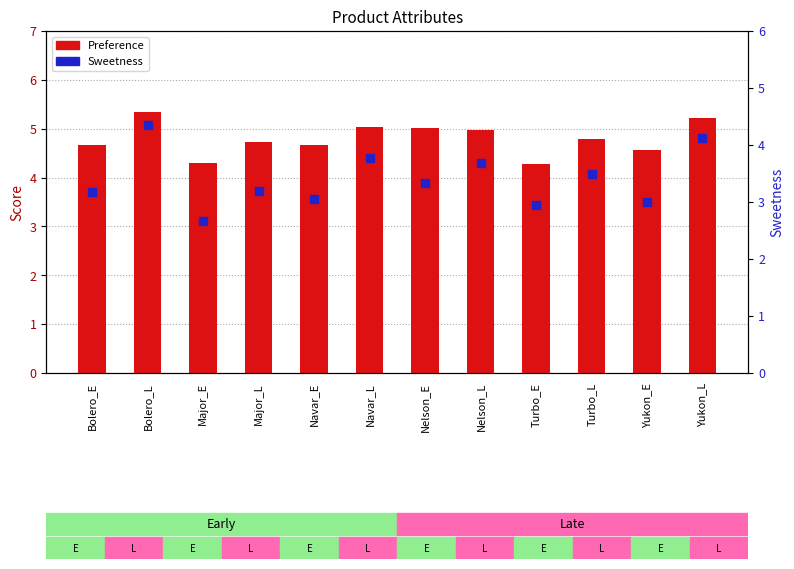

Which series has the largest Y range (max minus min)?

Sweetness (percentile rank)